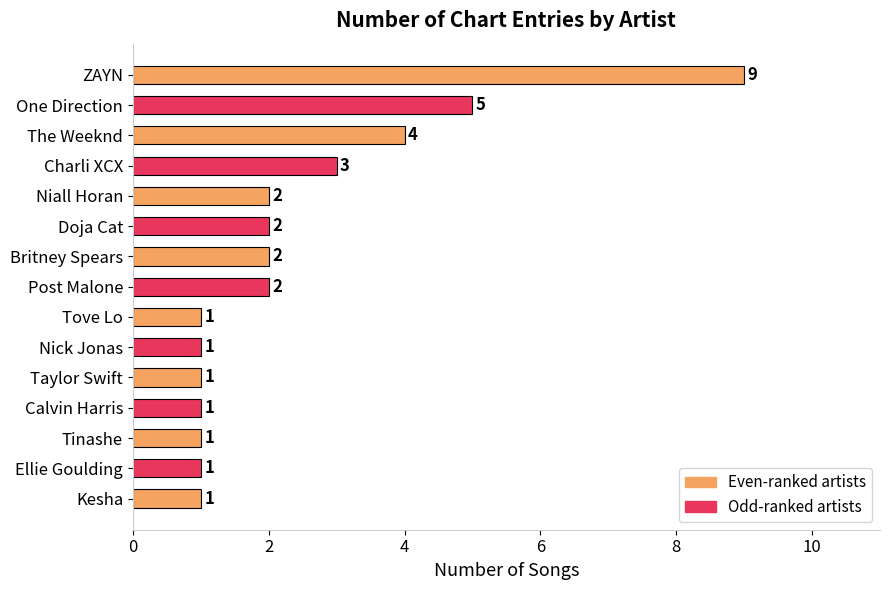

Which category has the highest value across all series?

ZAYN